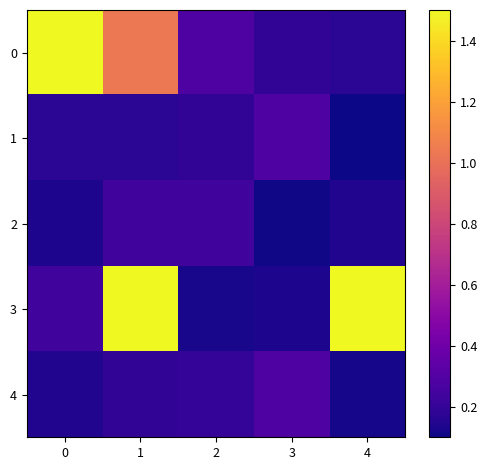

Count the number of data series in this chart.

5